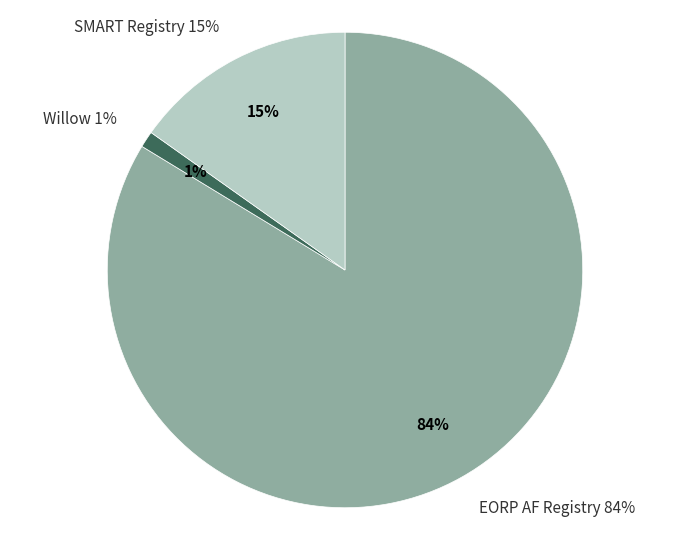

The EORP AF Registry slice represents 84% of the pie. True or false?

True